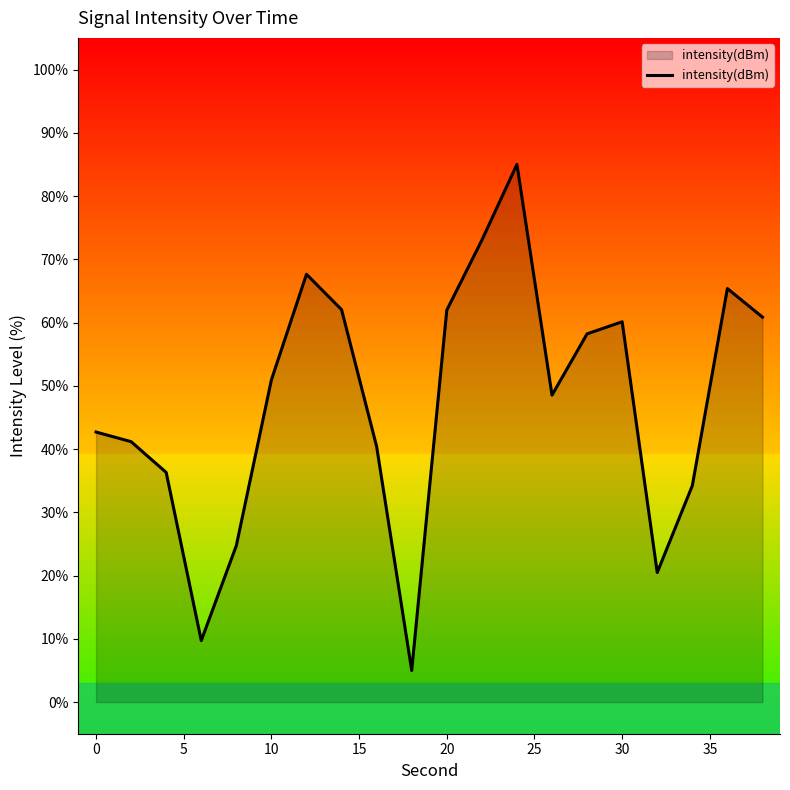

What is the minimum value shown in the chart?

5.0